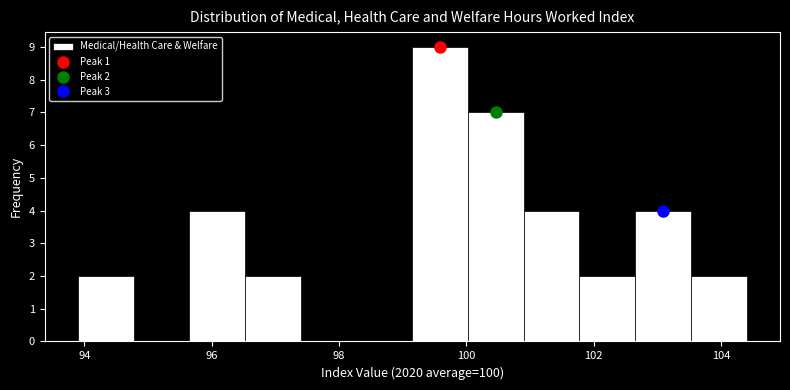

Over which range of the x-axis is the bar tallest?

99.2 to 100.0